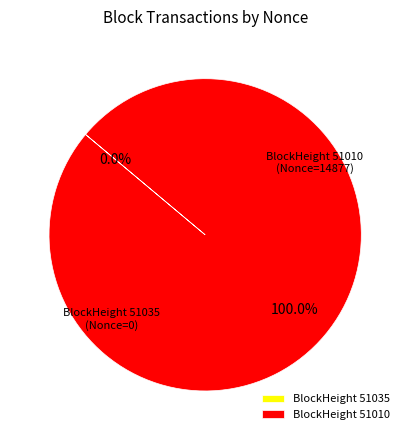

How many slices are in this pie chart?

2